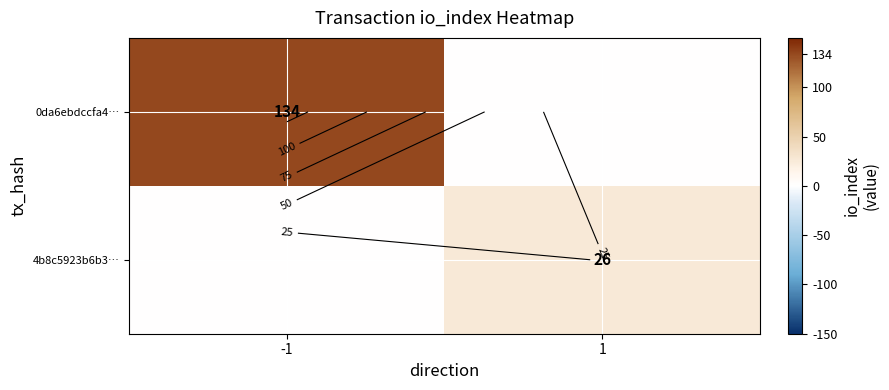

Is it true that 4b8c5923b6b3… equals 0 at -1?

True